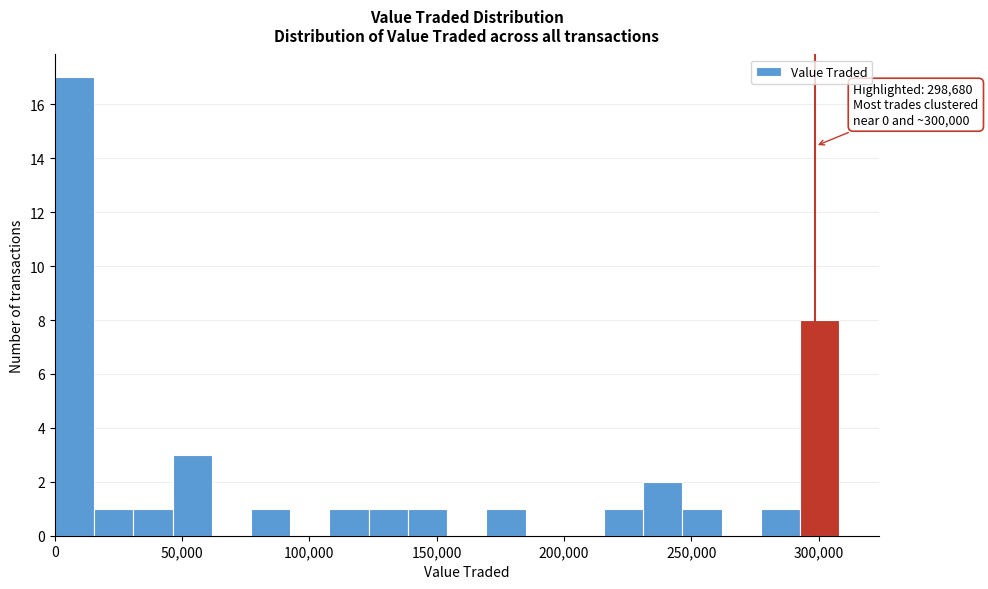

Around what value on the x-axis is the tallest bar? Give the approximate position of its centre, as read against the axis.

10000